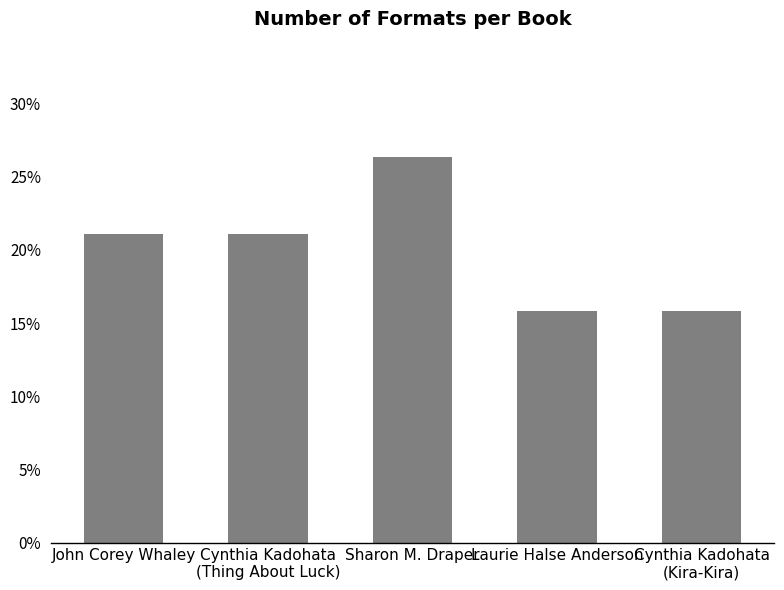

Does the chart contain any negative values?

No